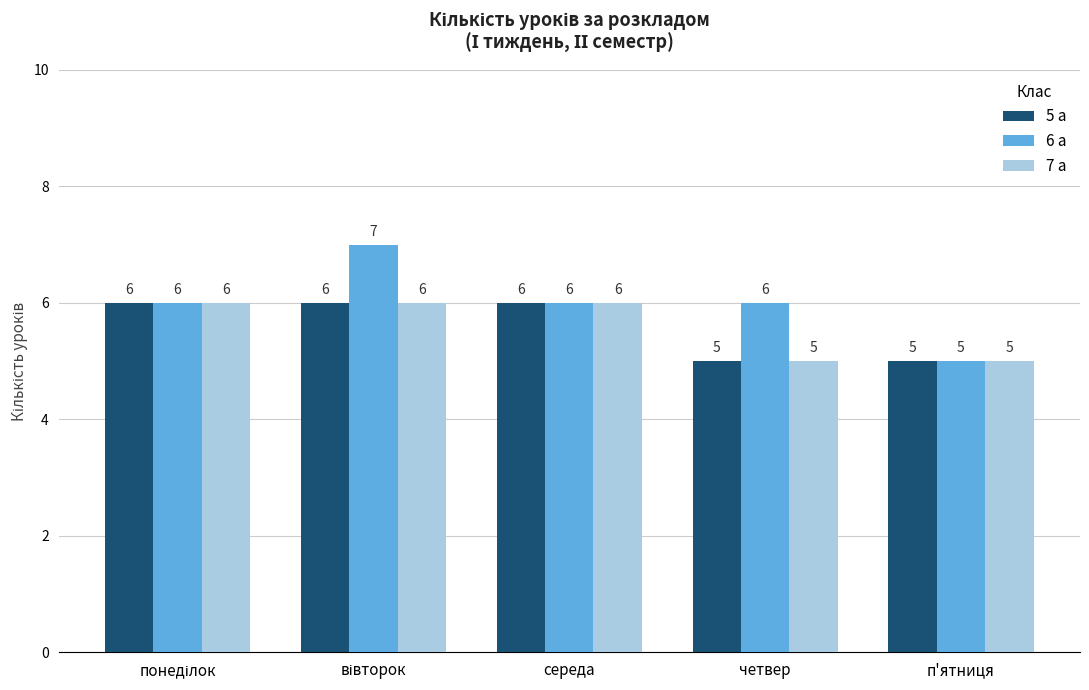

What is the smallest value displayed?

5